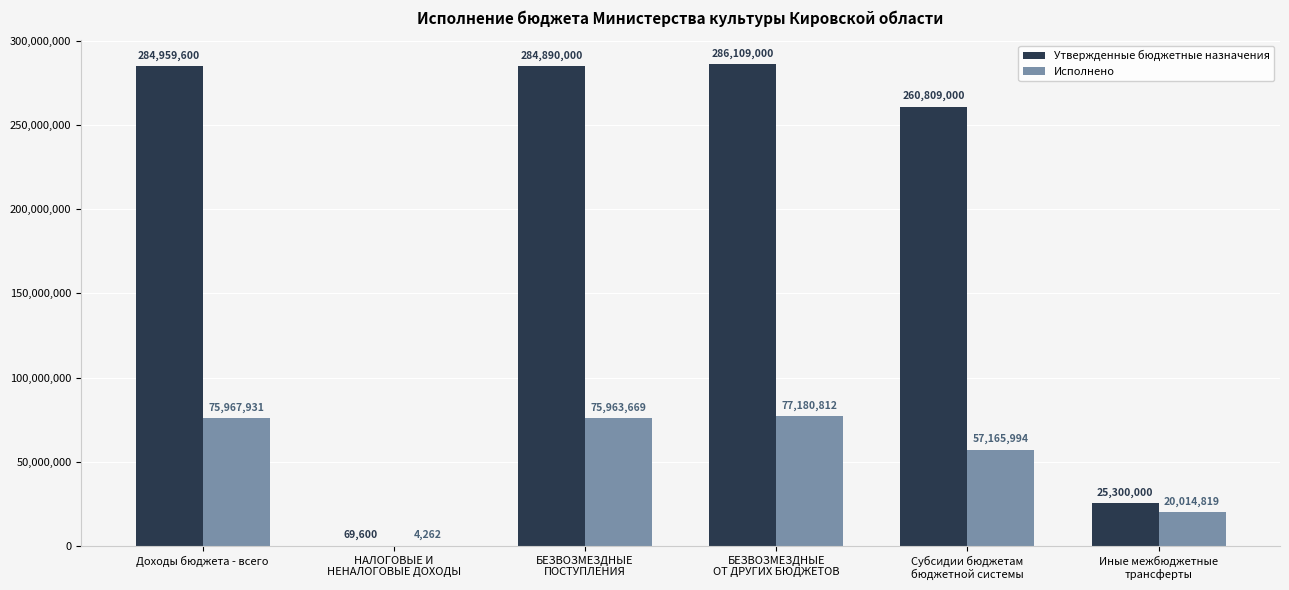

What is the highest value of the Утвержденные бюджетные назначения series?

286109000.0